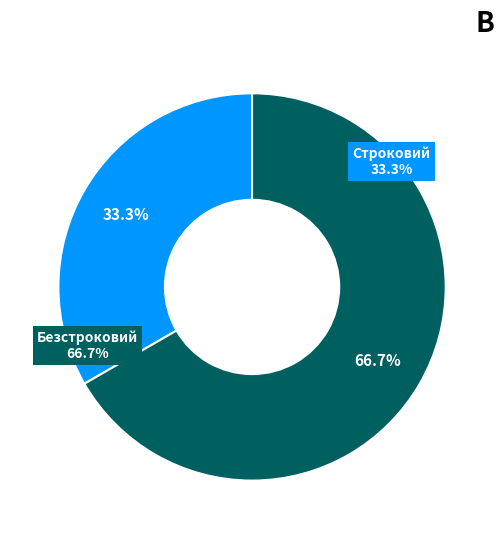

Which category accounts for the majority?

Безстроковий